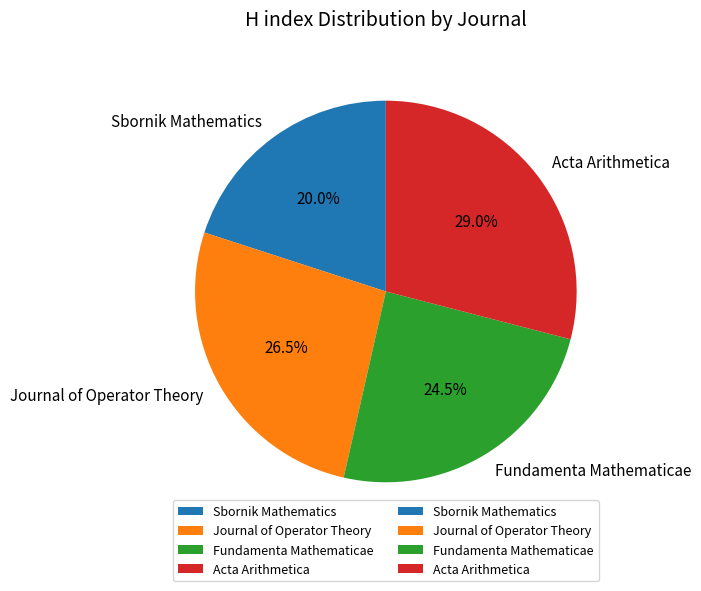

Which slice is the largest?

Acta Arithmetica